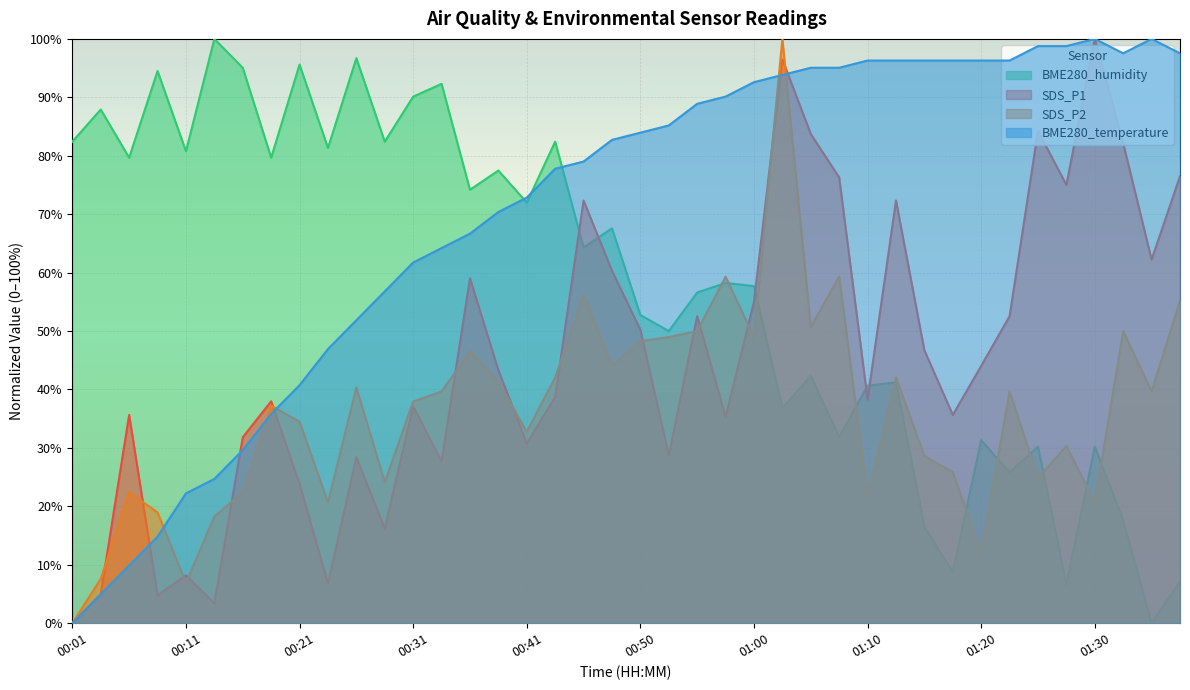

At how many categories does at least one series exceed 72?

40